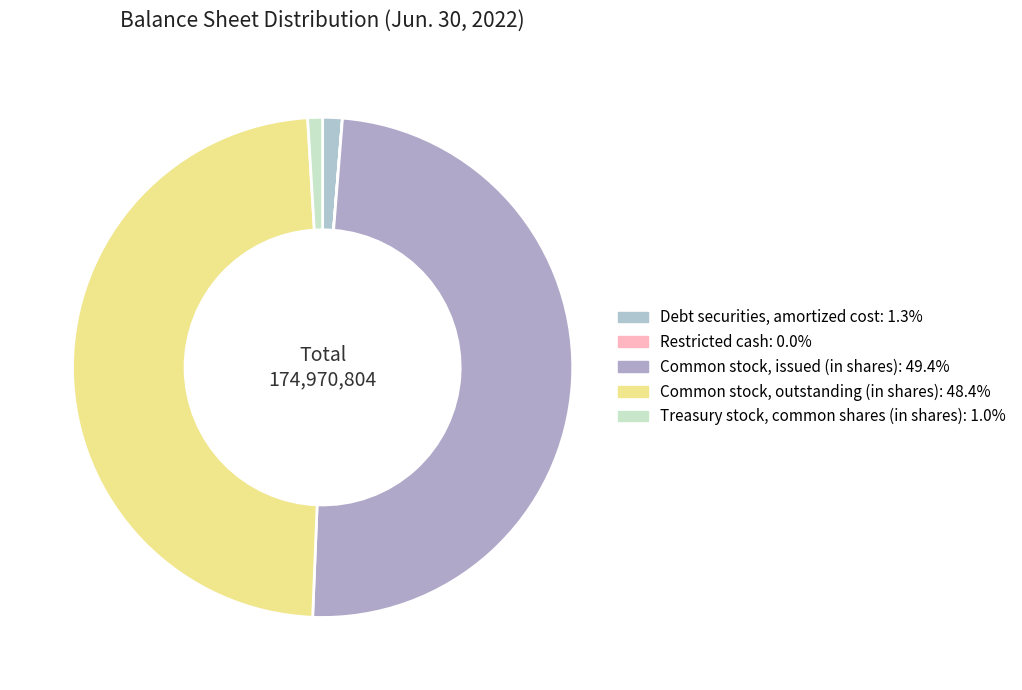

Approximately how many times larger is the value at Common stock, issued (in shares) compared to Restricted cash?

40137.2